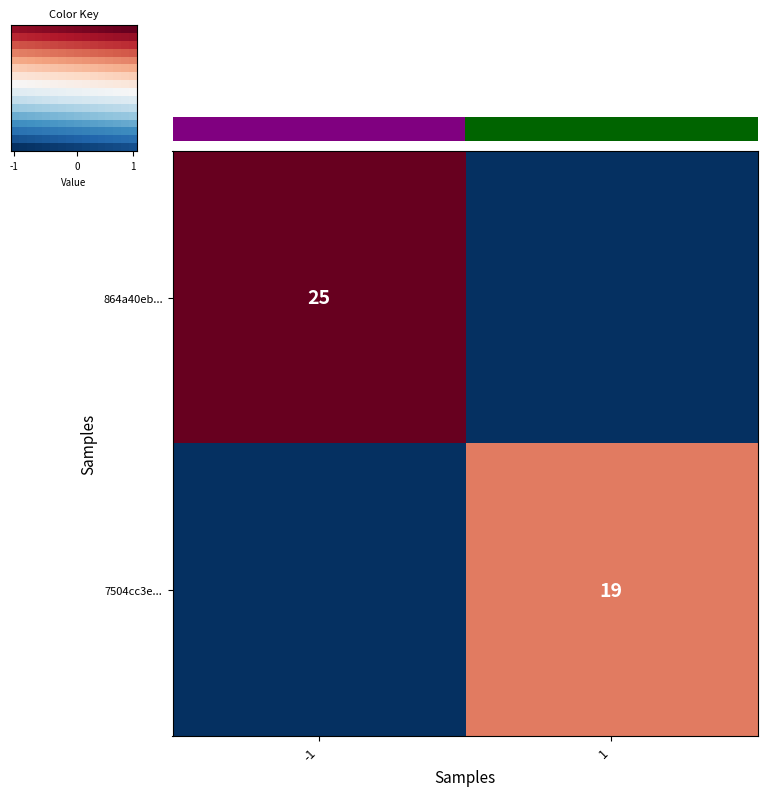

True or false: 864a40eb... has a value of 25 at -1.

True